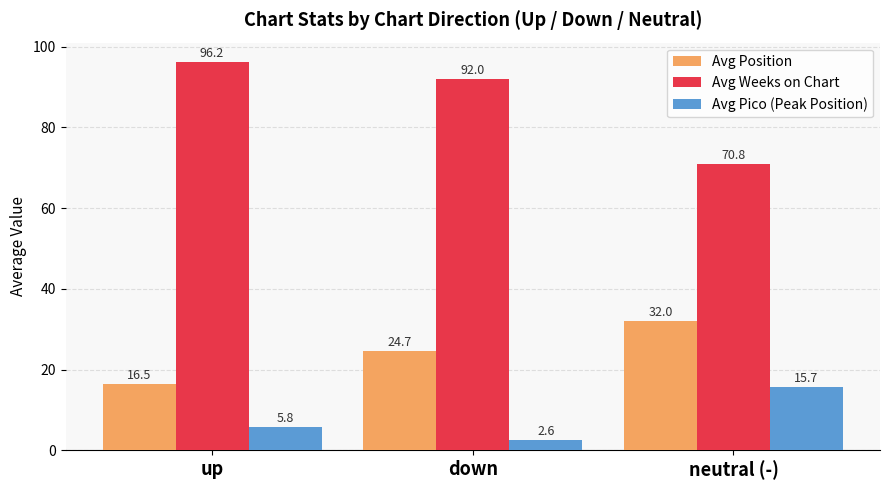

Does the chart contain any negative values?

No